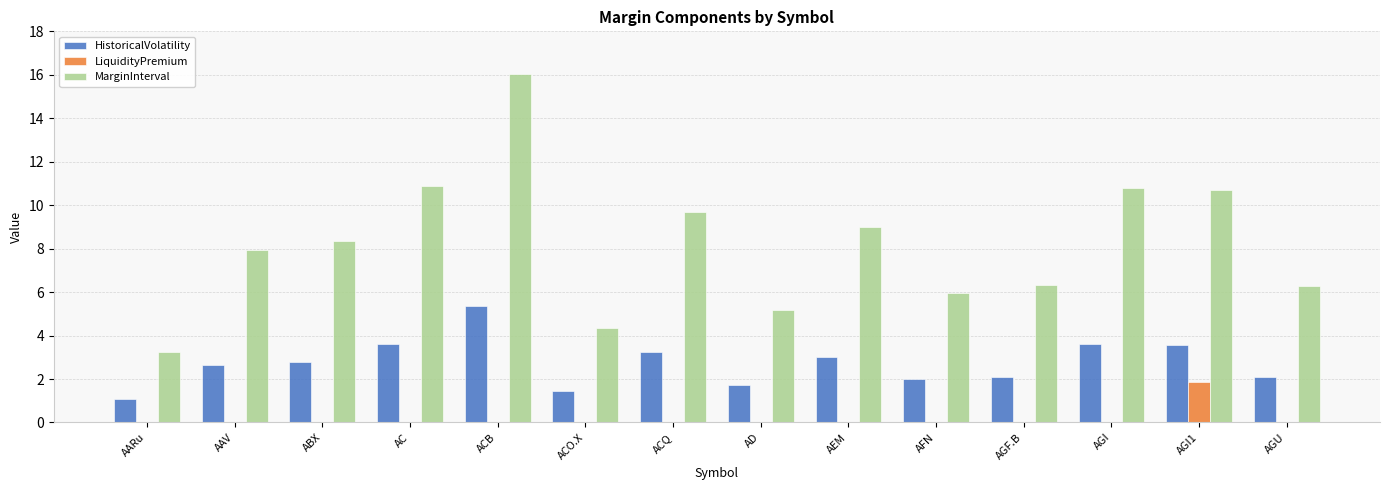

Between AARu and AGI, which series saw the biggest shift?

MarginInterval